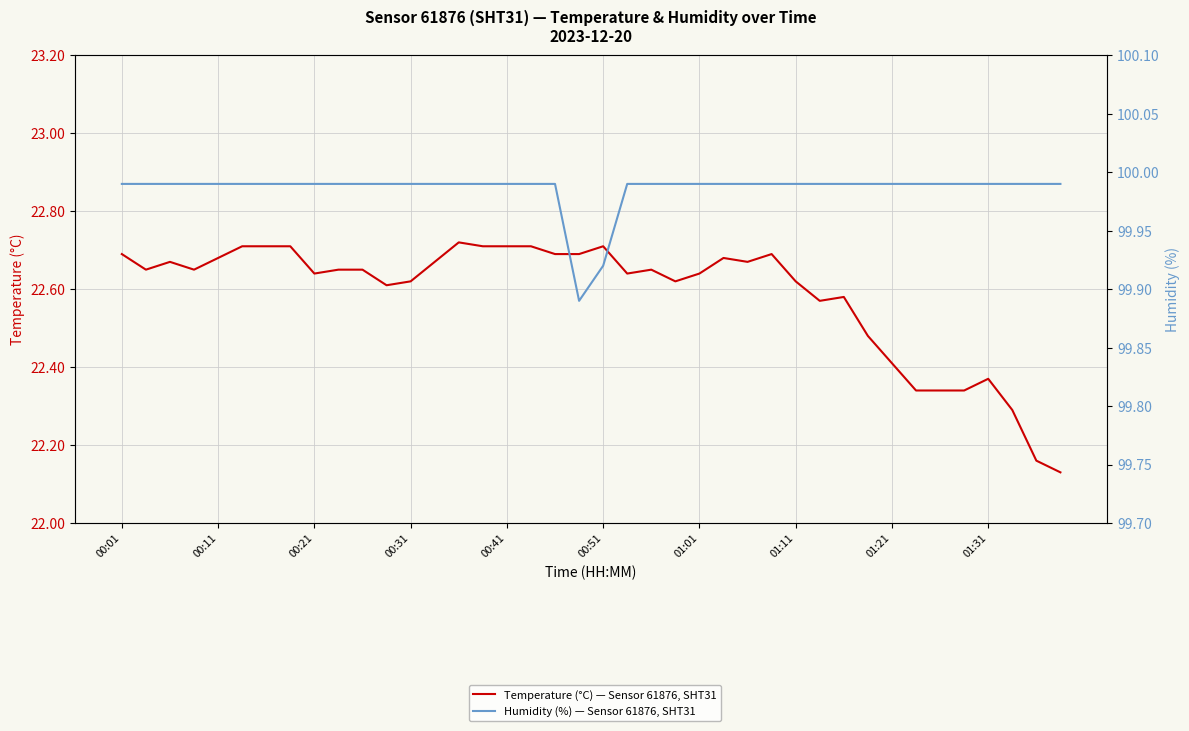

Read the Temperature (°C) — Sensor 61876, SHT31 value at 33.

22.3